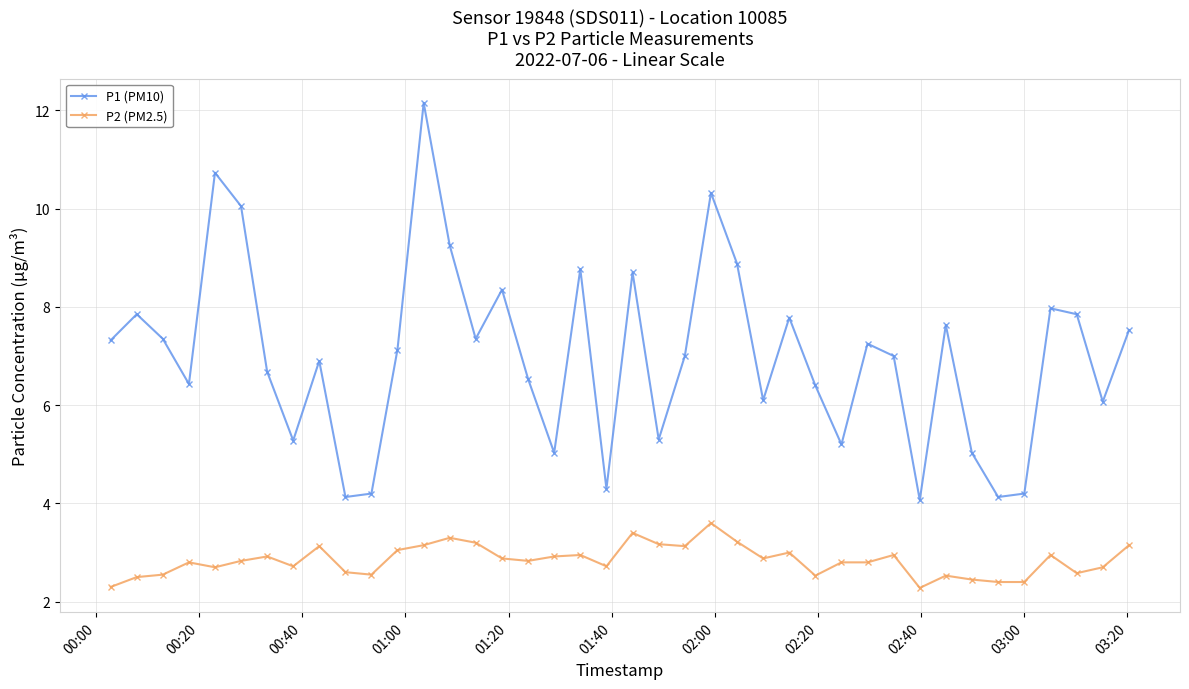

How many lines are shown in the chart?

2